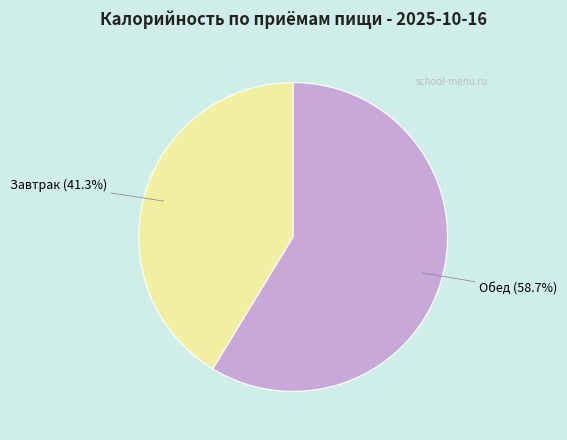

Does any single category account for the majority?

Yes